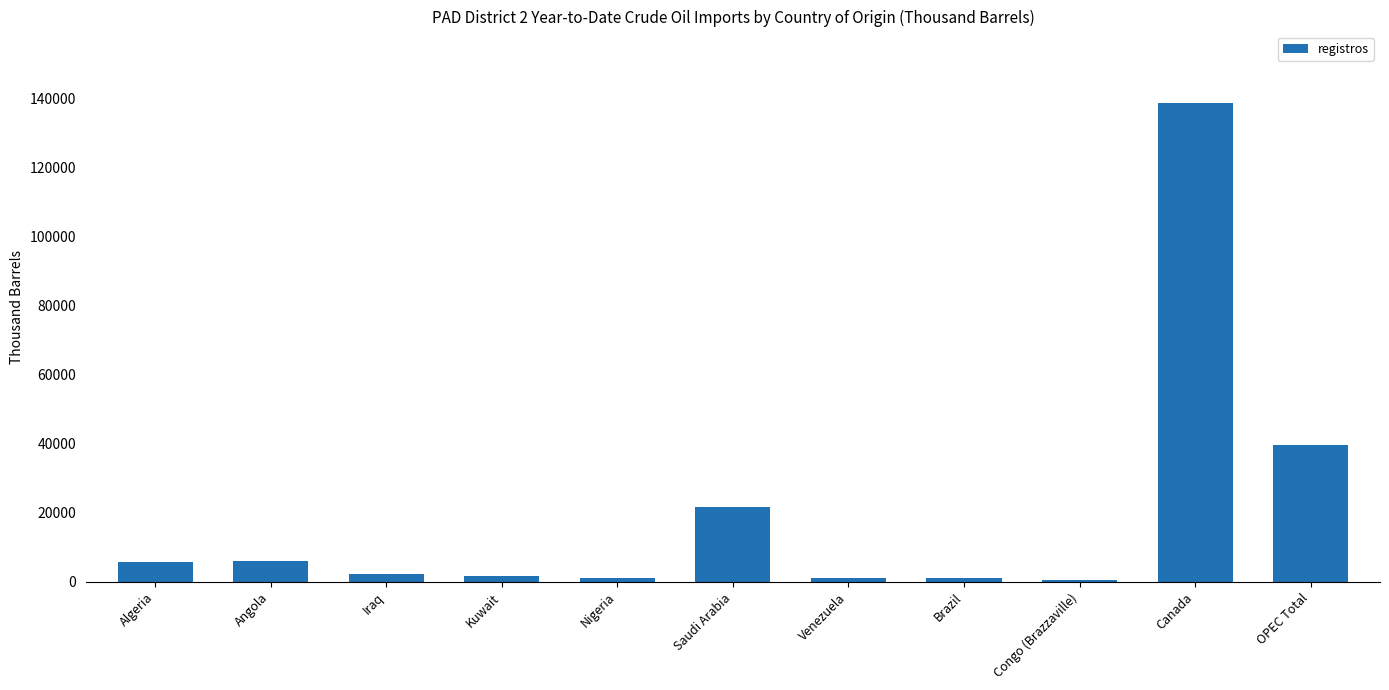

Between OPEC Total and Algeria, which is larger?

OPEC Total